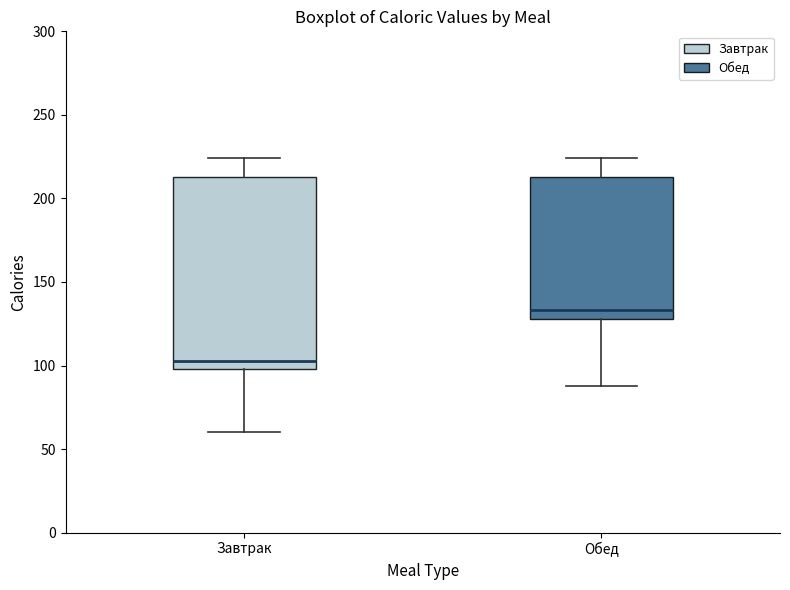

Where does the lower whisker of the box for Завтрак end on the y-axis? The values are not printed on the chart, so give them approximately, as read against the axis.

60